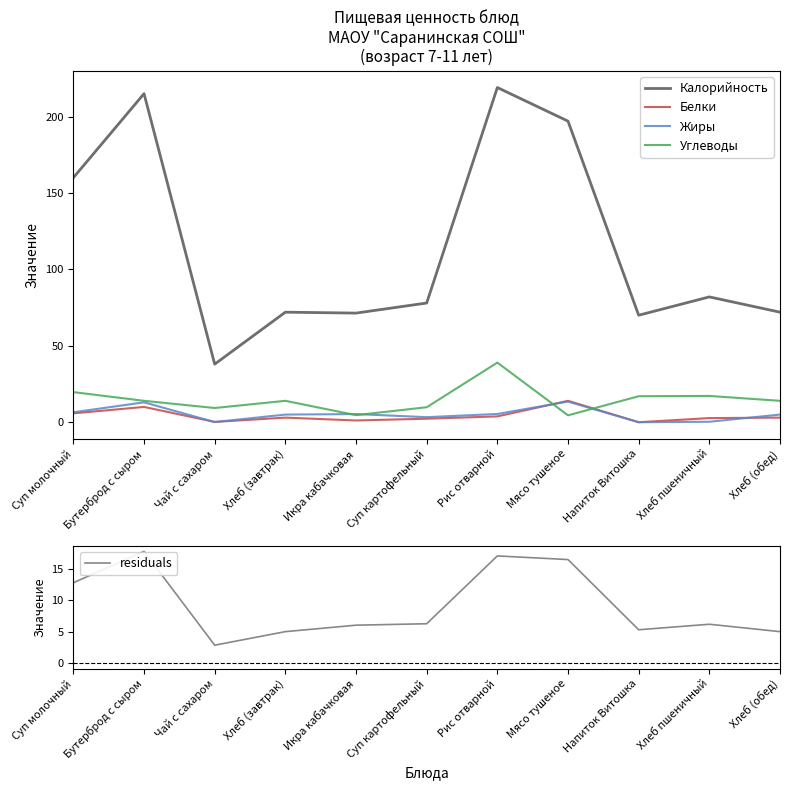

How many times do Жиры and Белки cross each other?

4